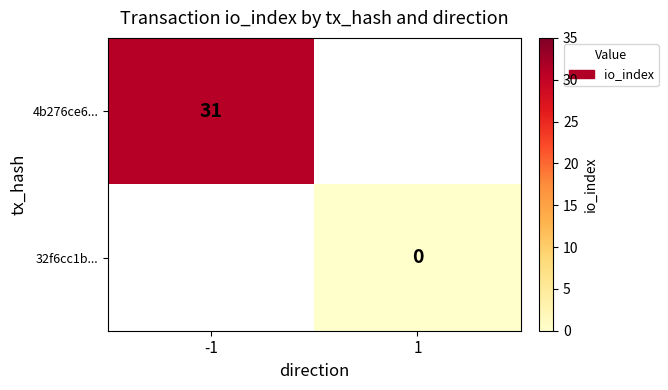

The 4b276ce6... series shows 14 at -1. True or false?

False